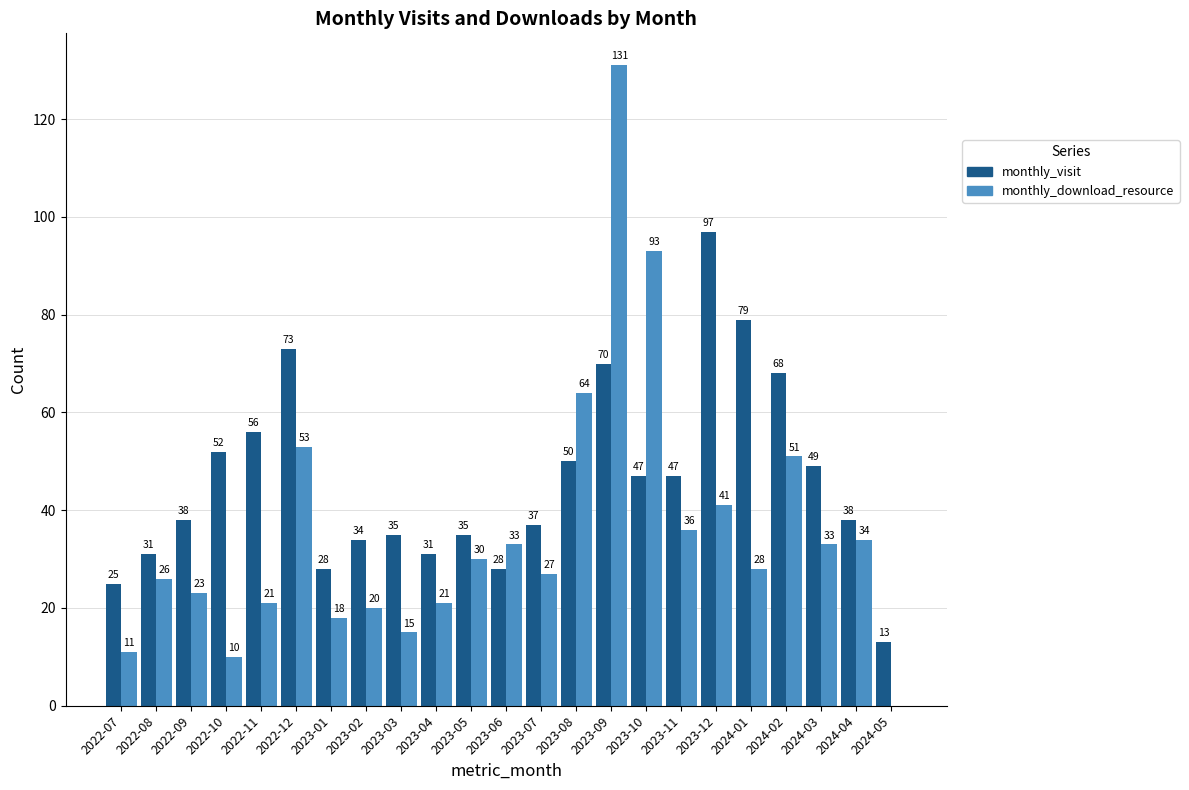

Which series changed the most between 2023-02 and 2023-10?

monthly_download_resource